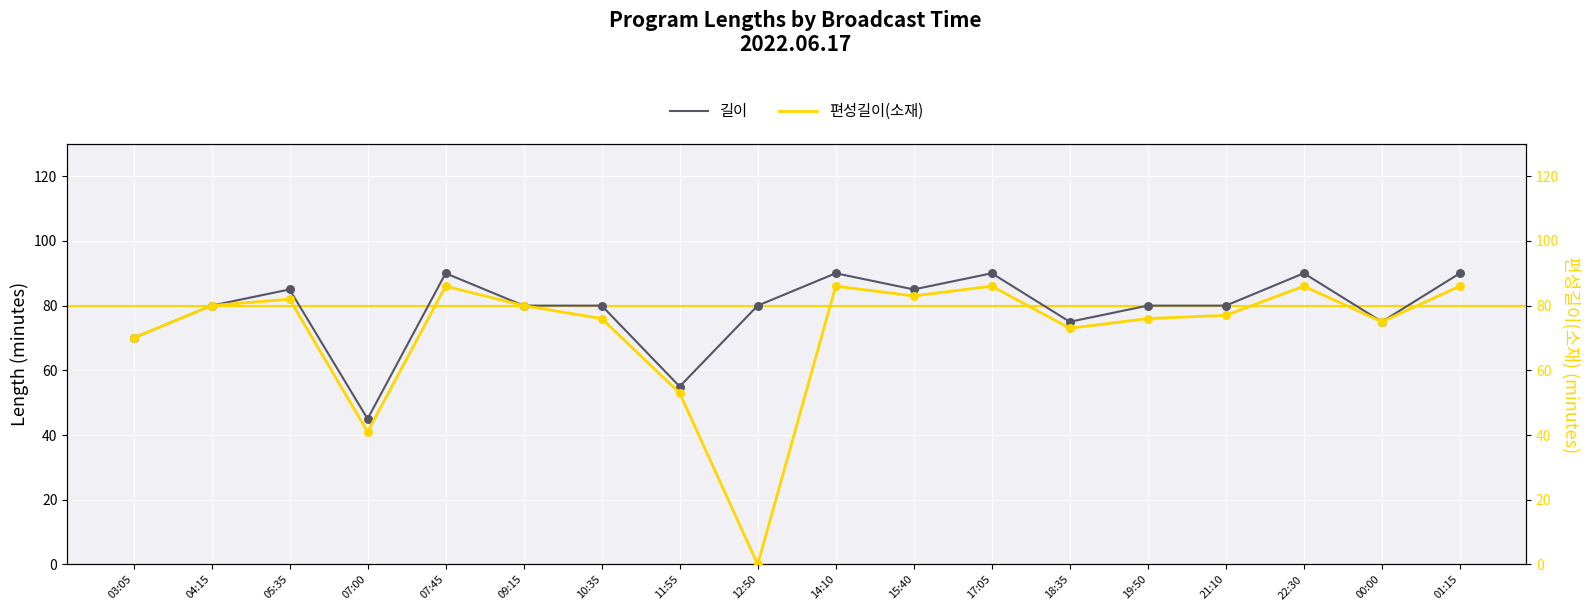

At which category is the sum across all series the highest?

07:45